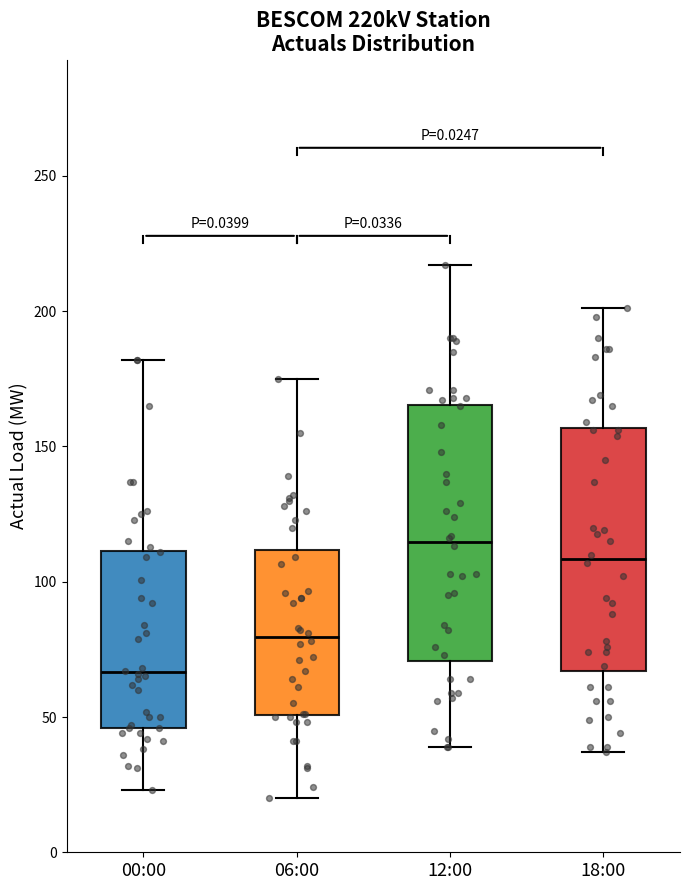

Which box has the lowest median line?

00:00